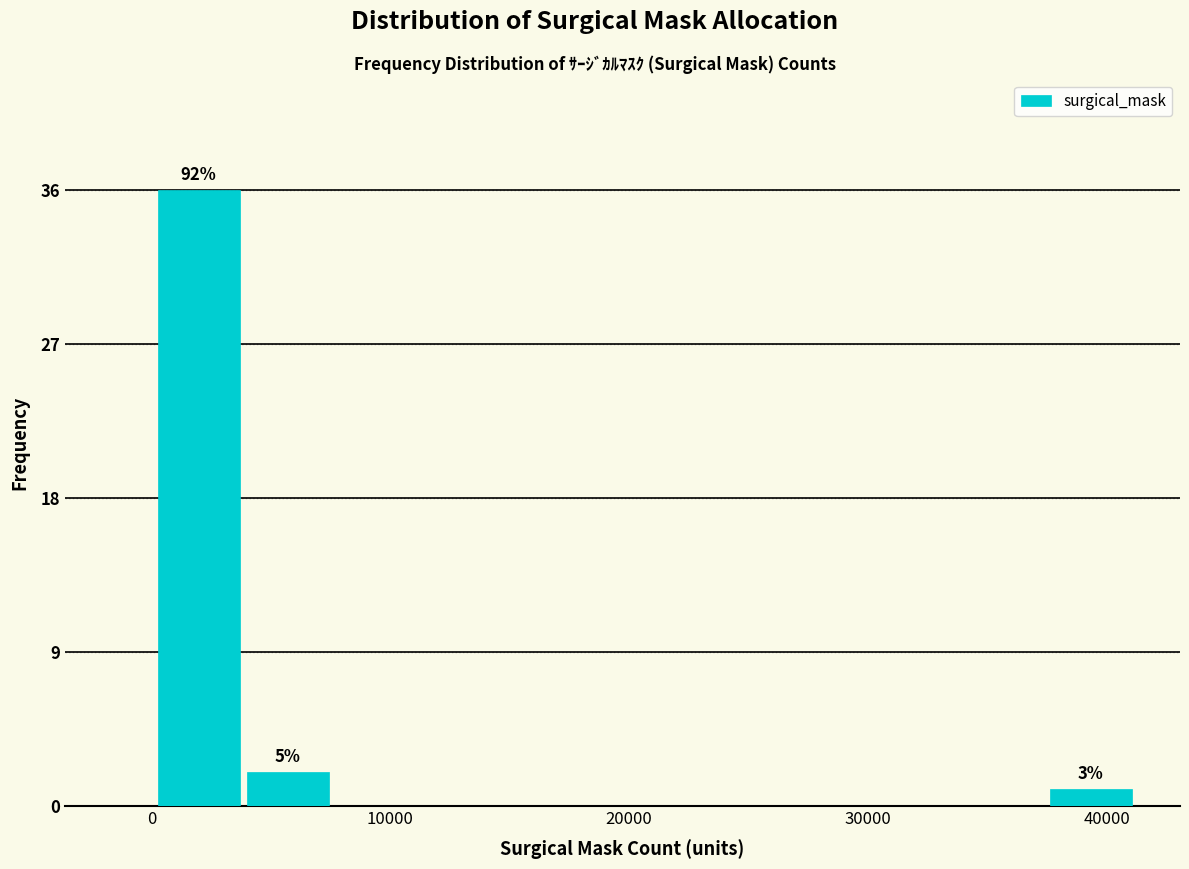

Read against the x-axis, roughly where is the centre of the tallest bar?

2000